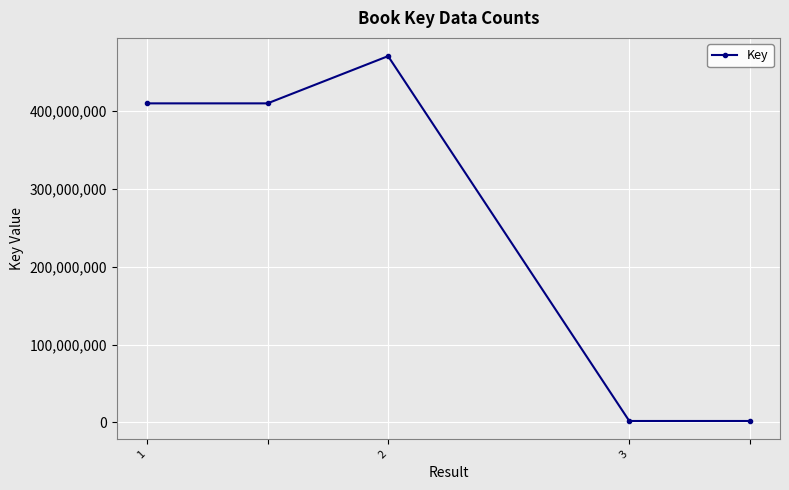

What is the maximum value shown in the chart?

470193172